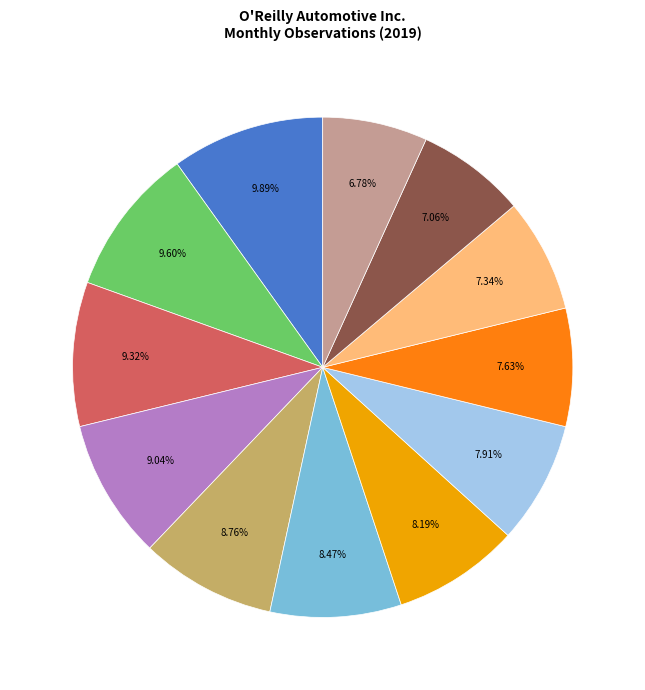

Is there any slice that represents more than half of the pie?

No